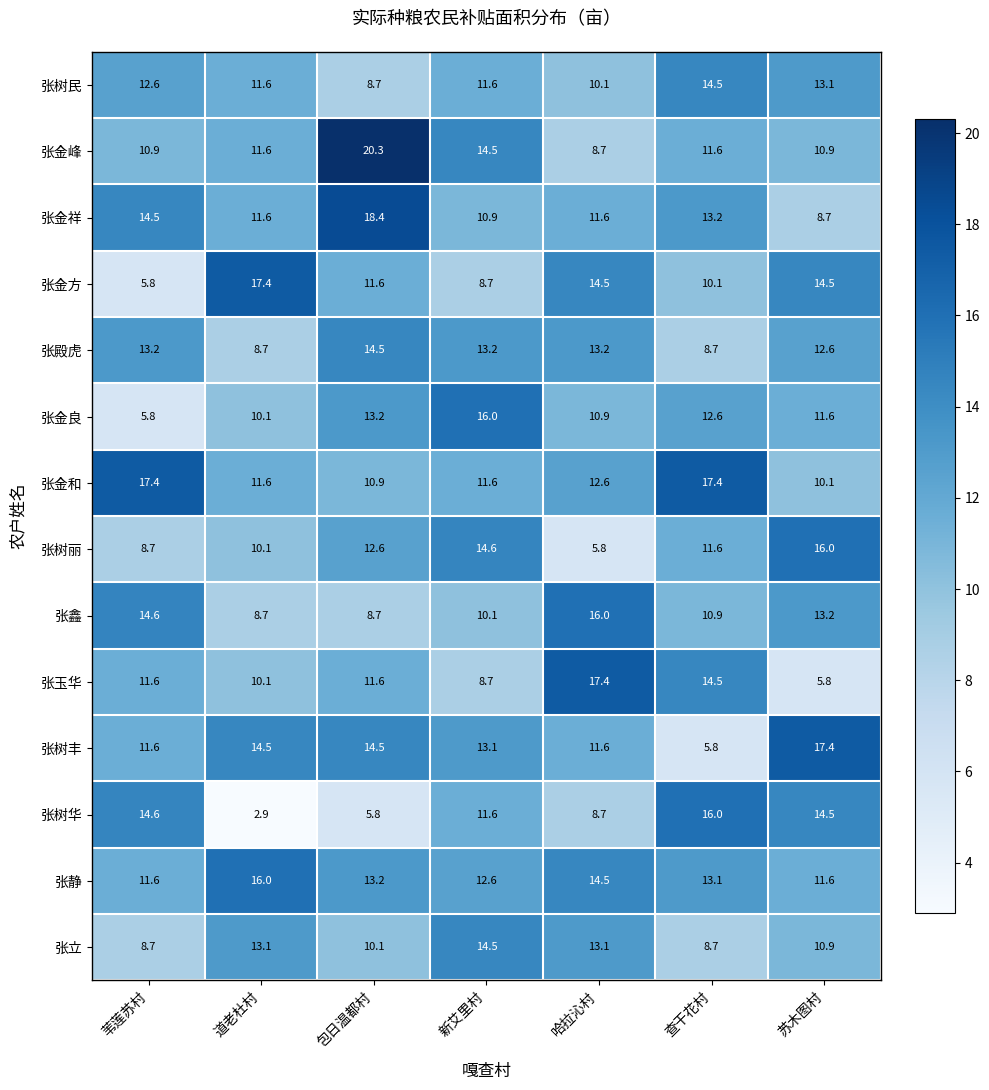

Where is 张金峰 nearest to the value 14?

新艾里村